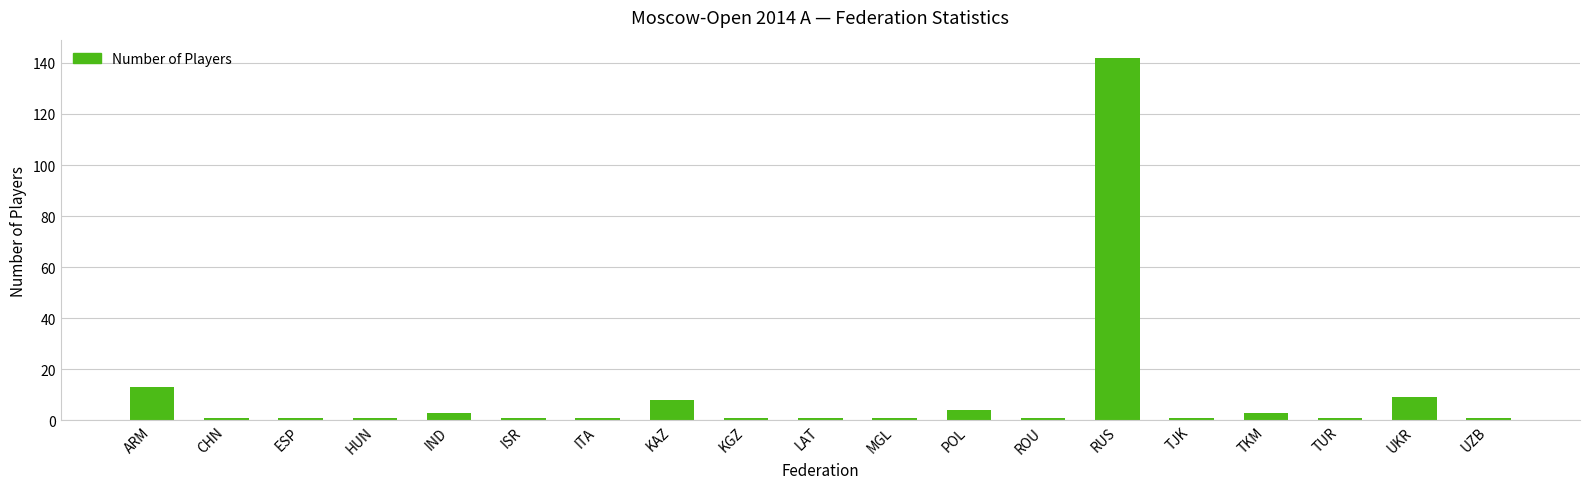

What is the value of the 16th bar from the left?

3